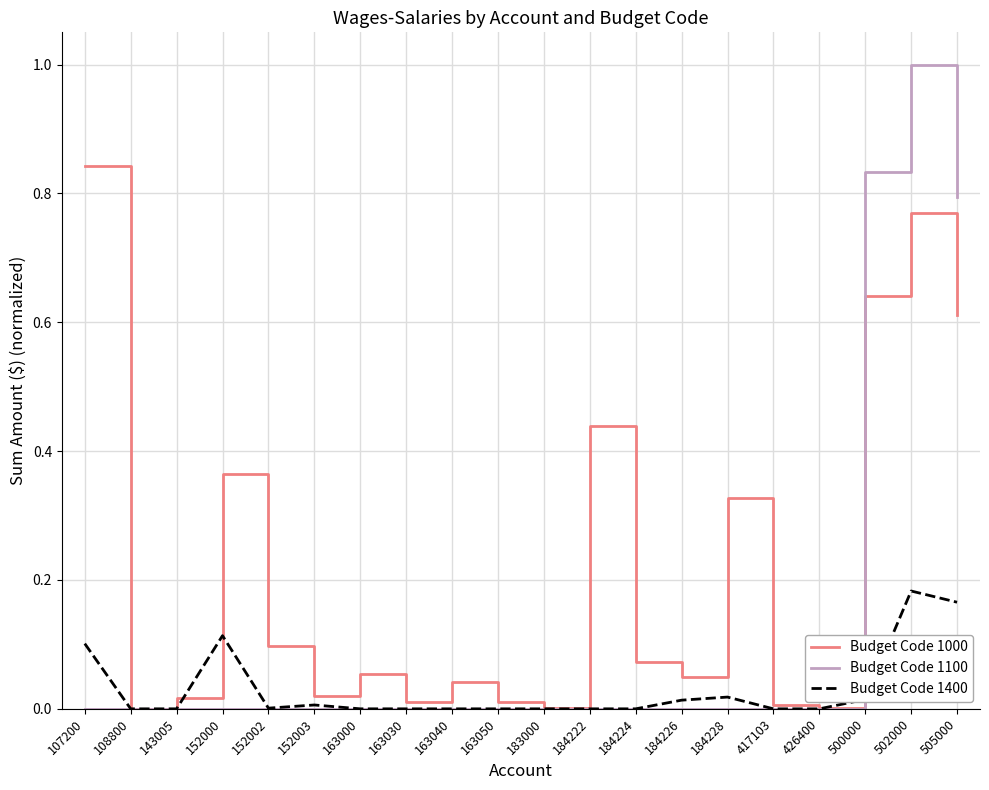

True or false: Budget Code 1400 has more than 2 interior local peaks.

True